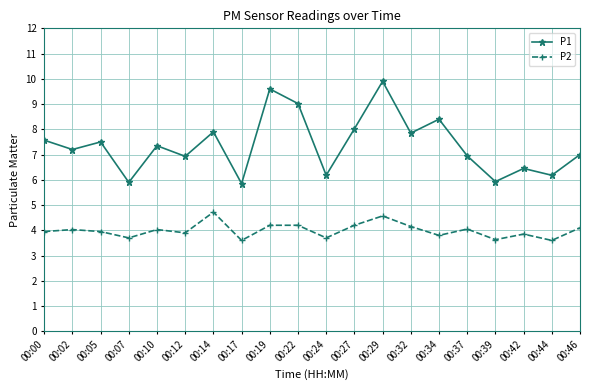

At 00:42, list the series in order from largest to smallest.

P1, P2